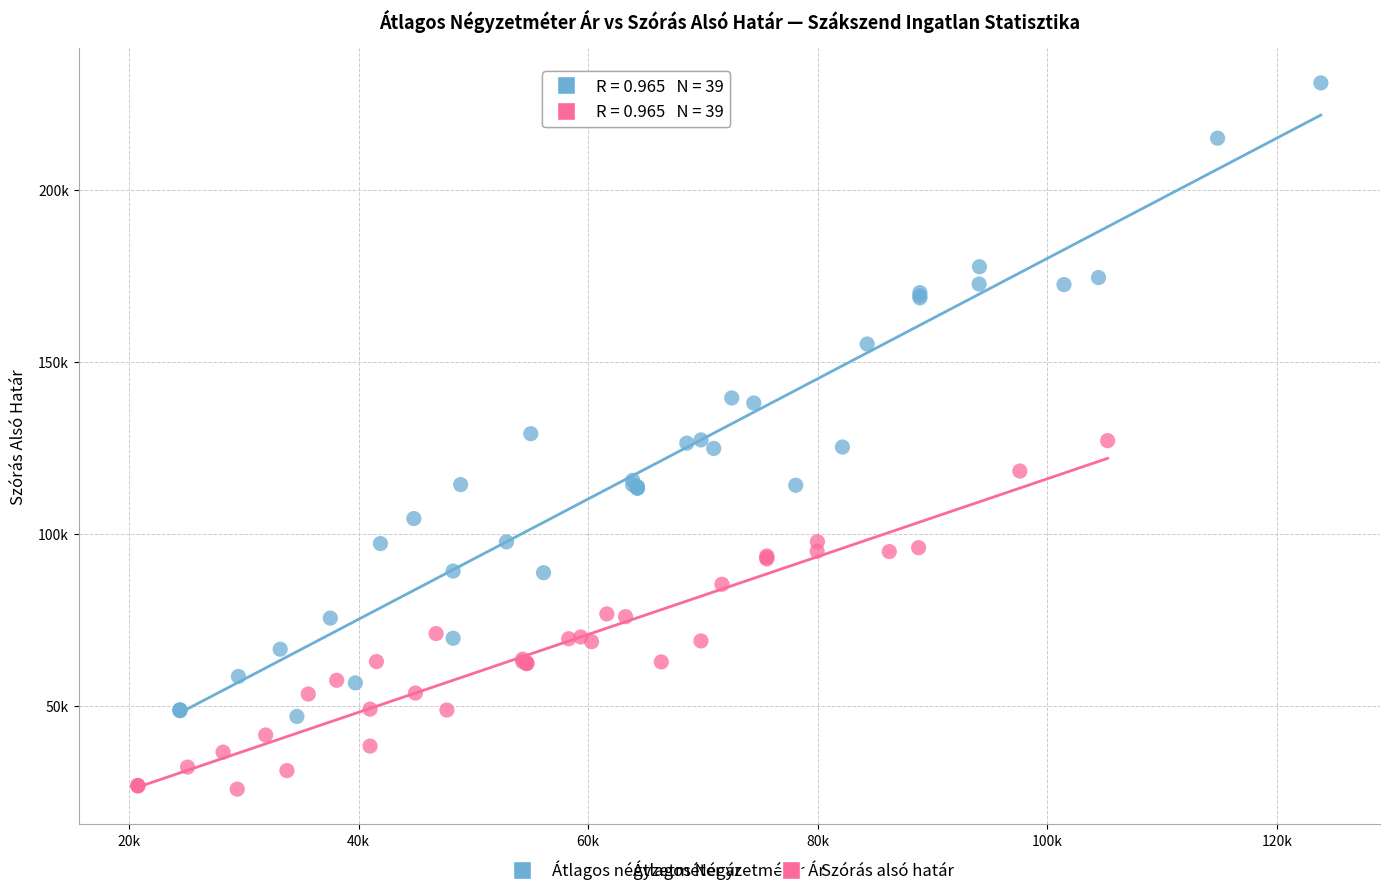

Which series has the widest spread of Y values?

Átlagos négyzetméter ár